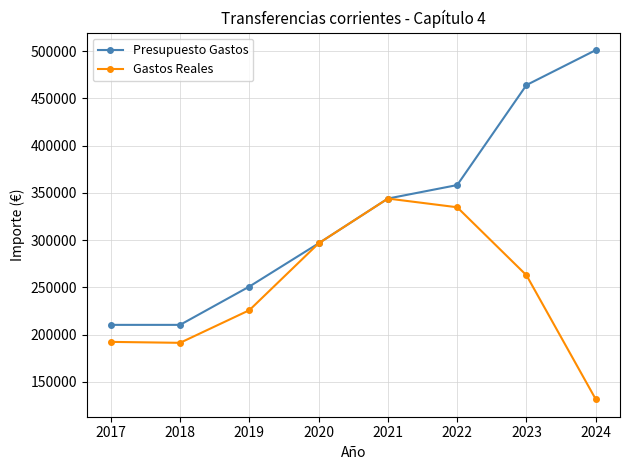

The value of Presupuesto Gastos at 2022 is 358344.0. True or false?

True